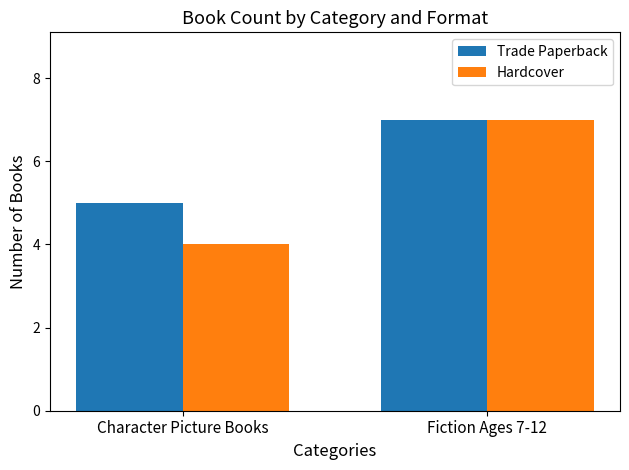

Is the value of Hardcover at Character Picture Books greater than the value of Trade Paperback at Fiction Ages 7-12?

No